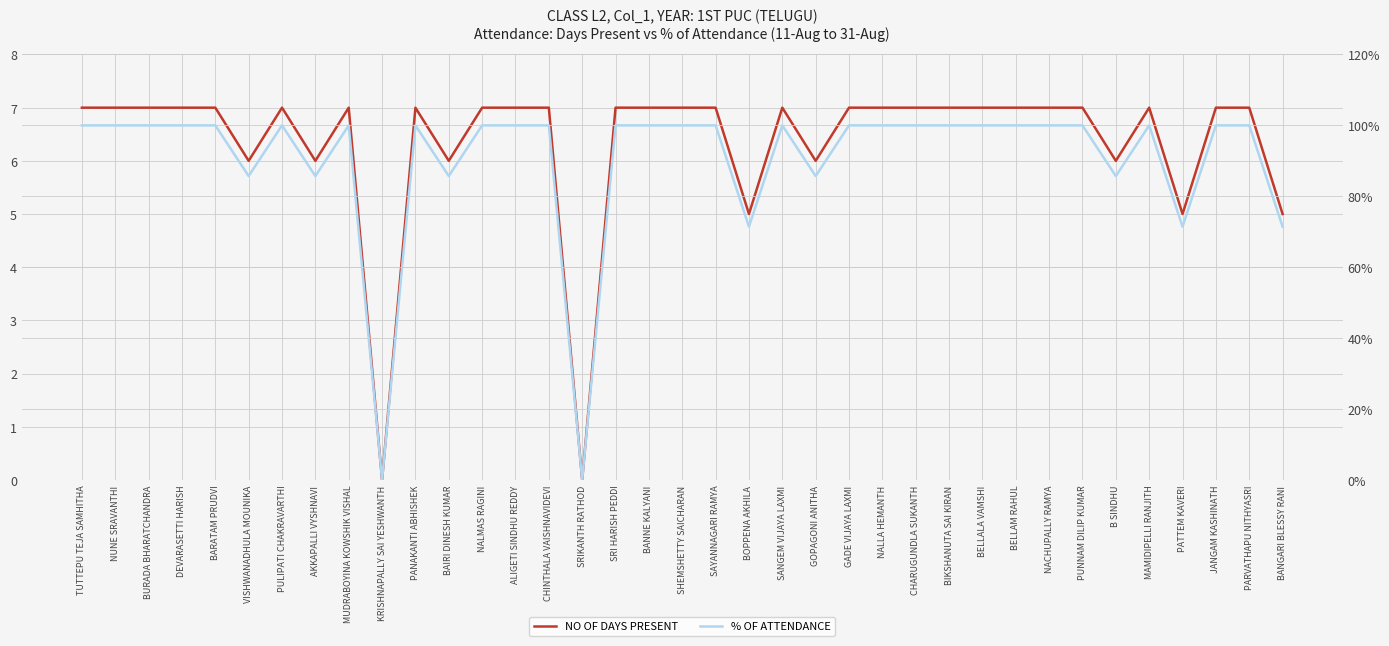

At DEVARASETTI HARISH, list the series in order from largest to smallest.

% OF ATTENDANCE, NO OF DAYS PRESENT